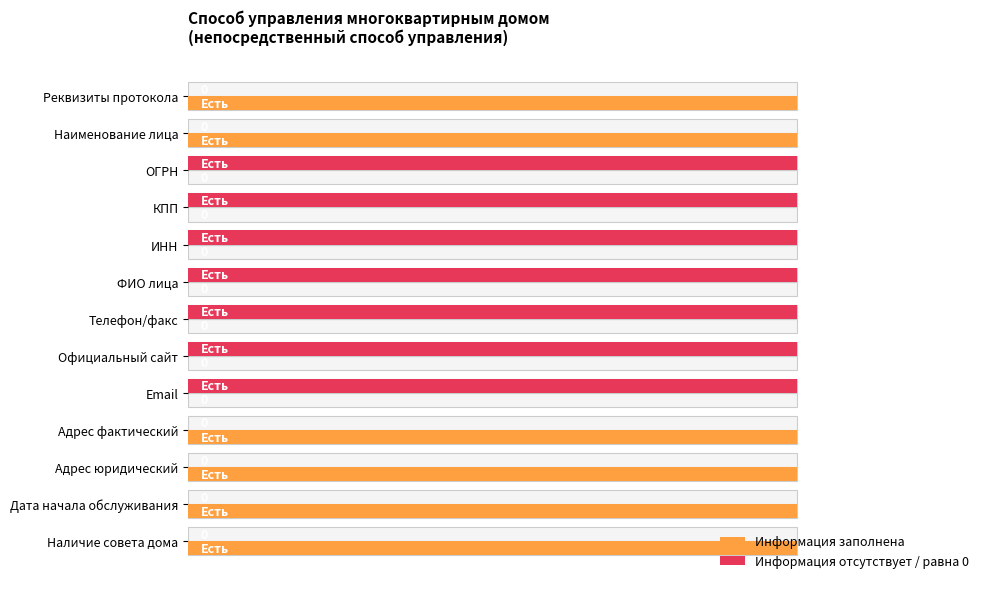

Which has a higher value, Телефон/факс or ИНН?

Телефон/факс